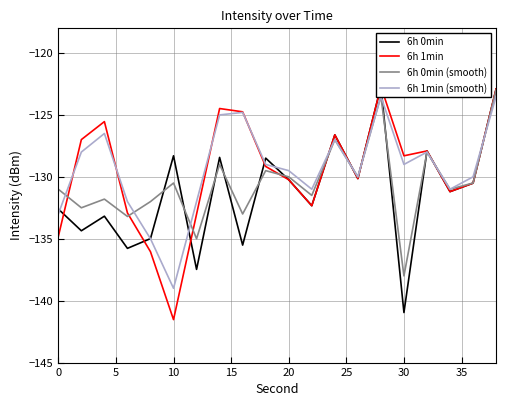

At how many categories does at least one series exceed -124?

2